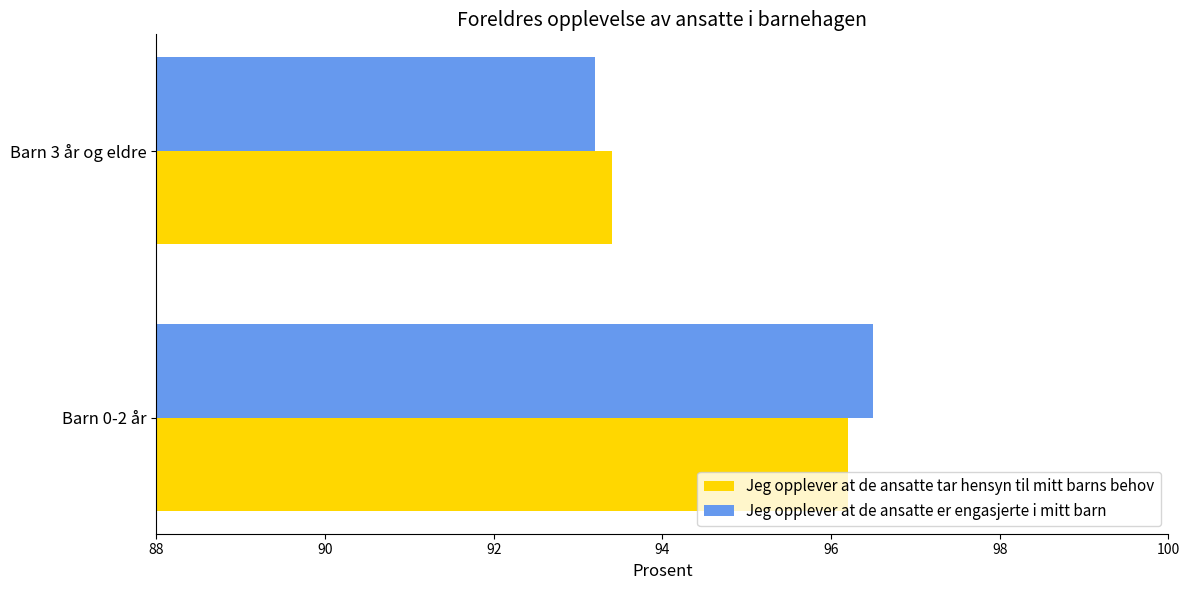

What is the spread (max minus min) of values at Barn 0-2 år?

0.3